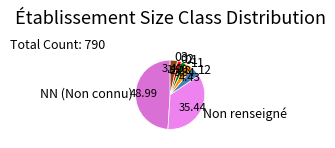

The 03 slice represents 3% of the pie. True or false?

True